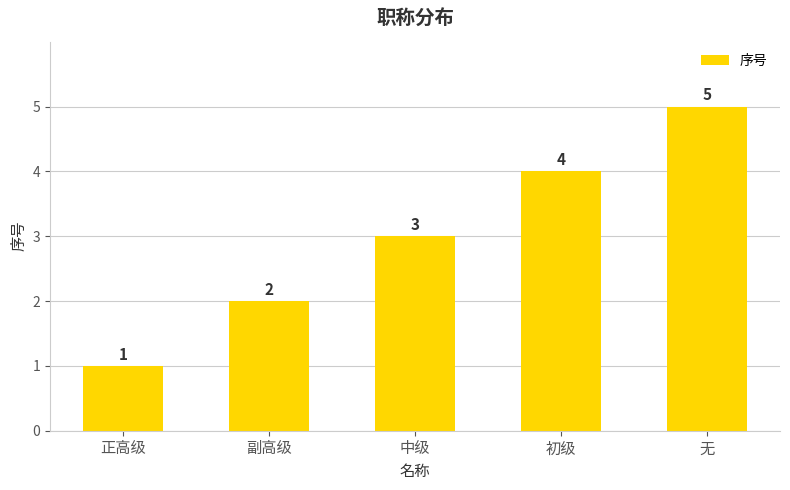

Reading left to right, extract all data points from this chart.

1	2	3	4	5